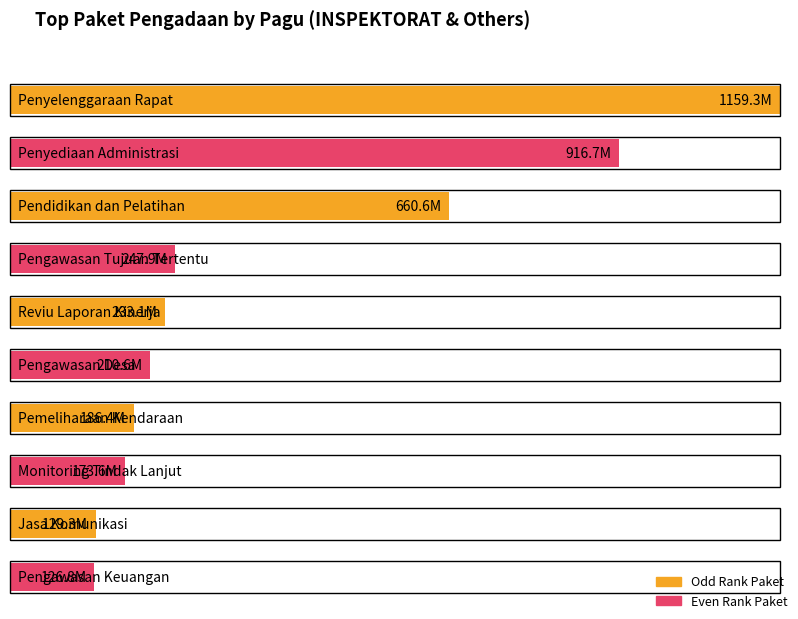

What is the label of the 6th bar from the left?

Pengawasan Desa